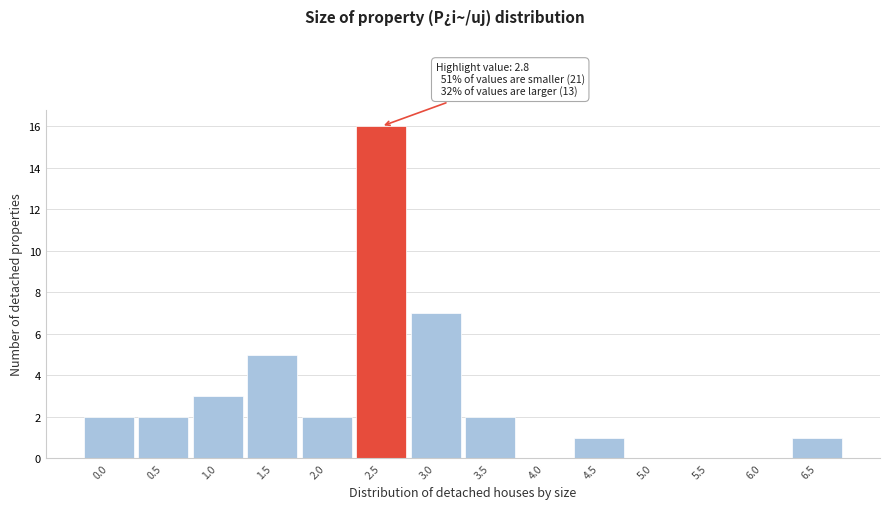

Reading right to left, transcribe all the data shown in this chart.

6.5=1	6.0=0	5.5=0	5.0=0	4.5=1	4.0=0	3.5=2	3.0=7	2.5=16	2.0=2	1.5=5	1.0=3	0.5=2	0.0=2